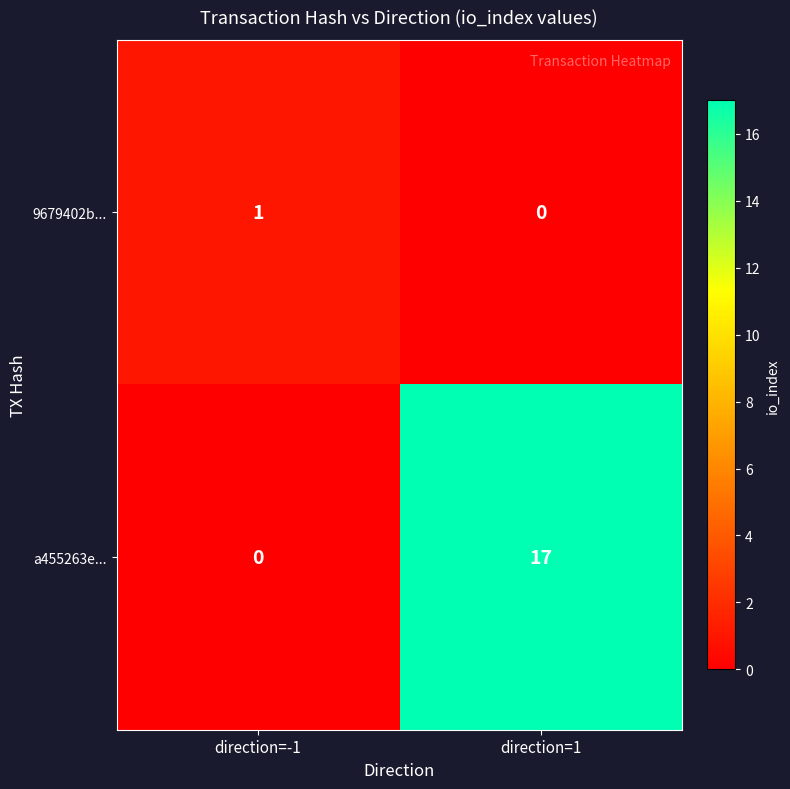

What is the spread (max minus min) of values at direction=1?

17